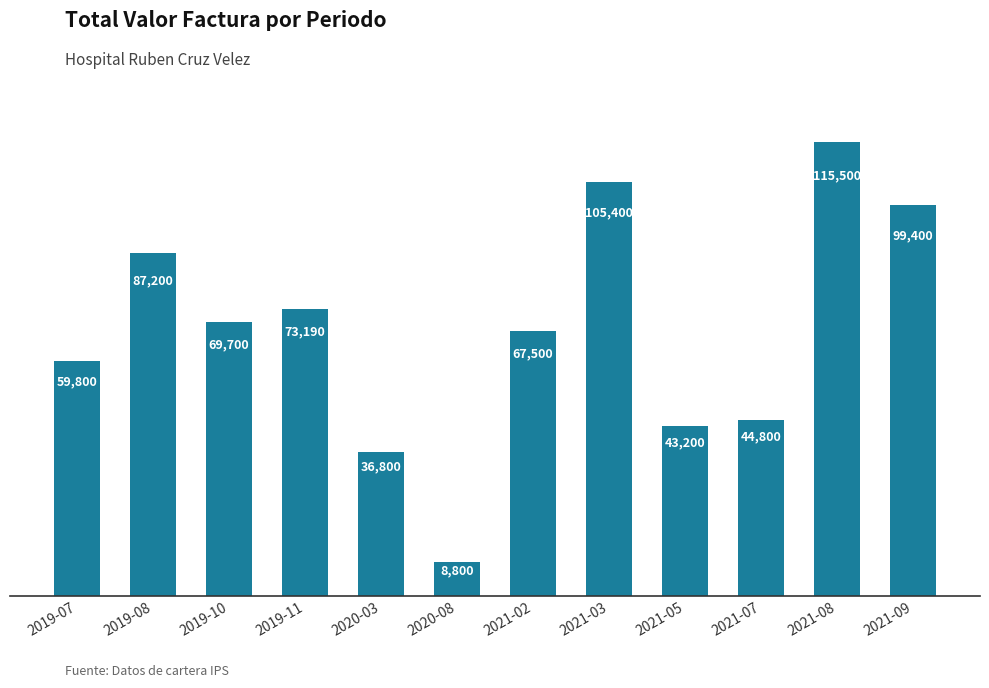

Reading right to left, what are all the values shown in this chart?

2021-09=99400	2021-08=115500	2021-07=44800	2021-05=43200	2021-03=105400	2021-02=67500	2020-08=8800	2020-03=36800	2019-11=73190	2019-10=69700	2019-08=87200	2019-07=59800